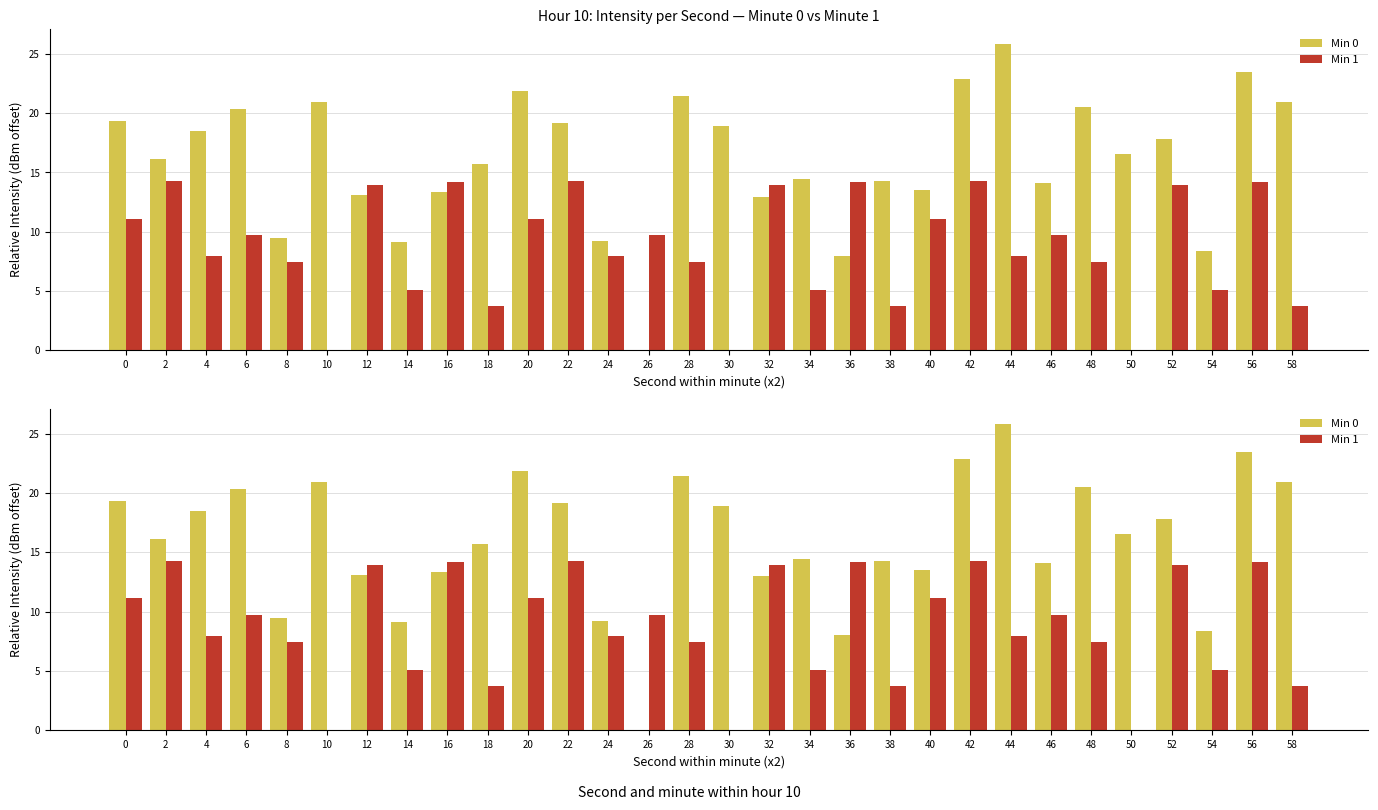

How many data points does each series have?

30